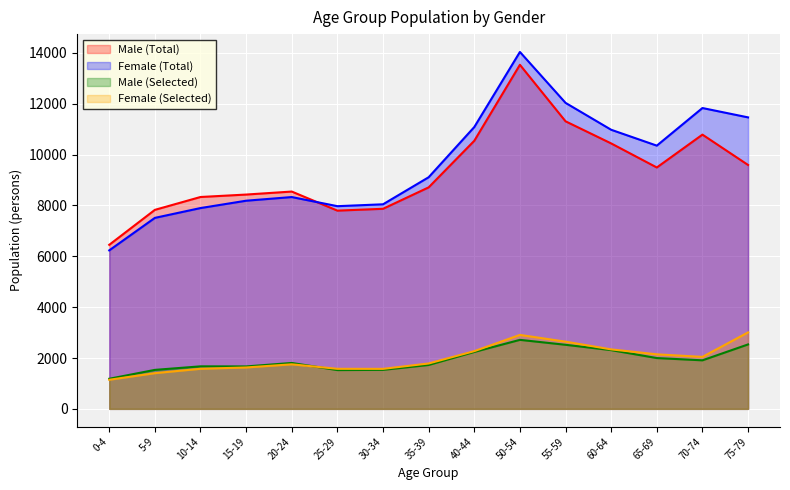

What is the value of the Male (Selected) point at the 6th from the left?

1525